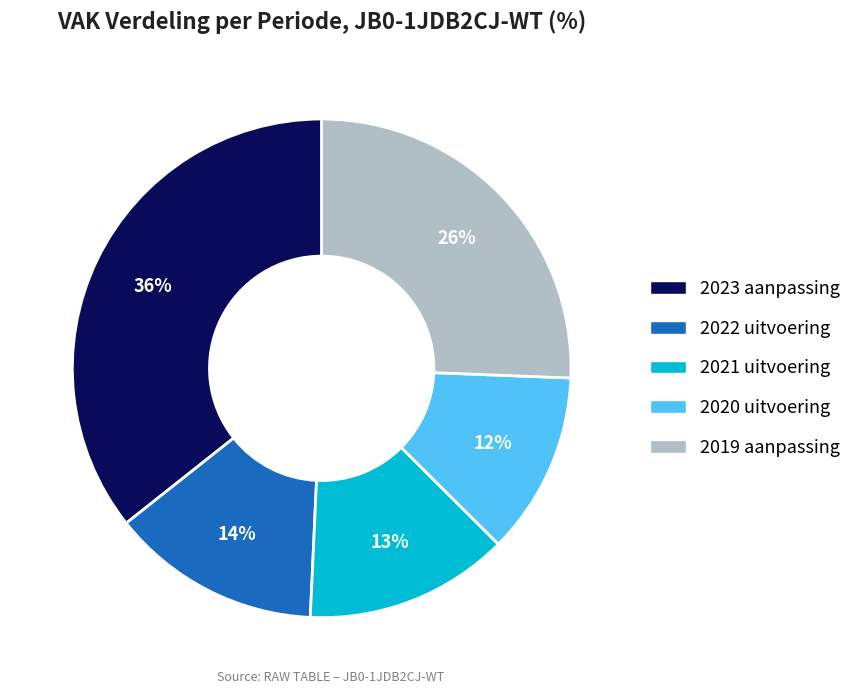

Between 2023 aanpassing and 2019 aanpassing, which is larger?

2023 aanpassing